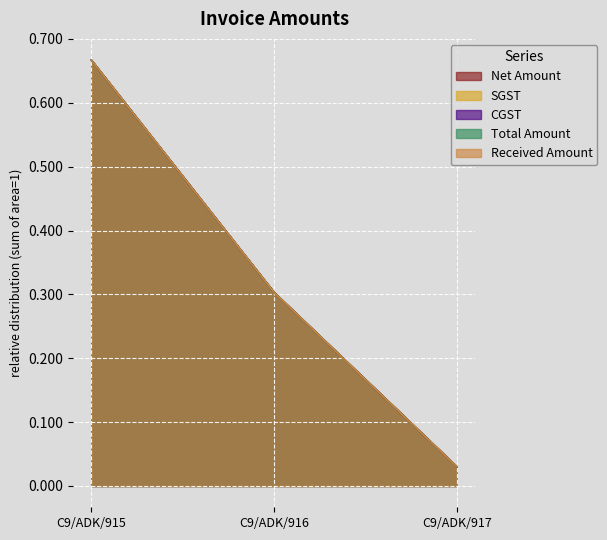

Which series has the largest total across all categories?

Net Amount